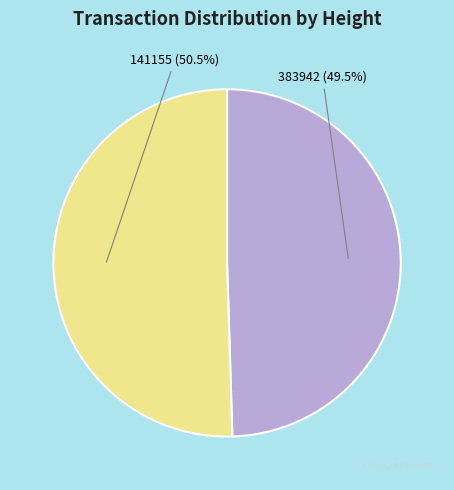

What percentage do 141155 and 383942 together represent?

100.0%